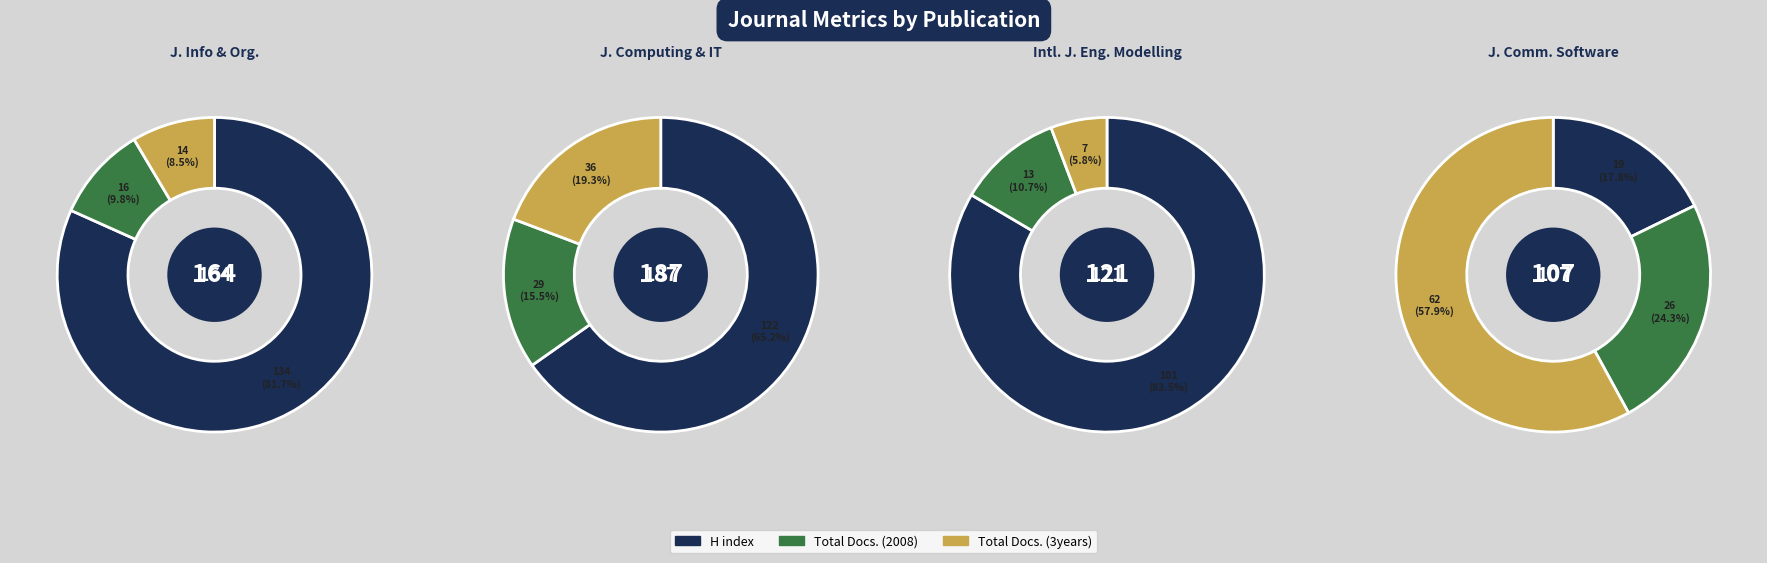

True or false: International Journal for Engineering Modelling accounts for 6% of the total.

True